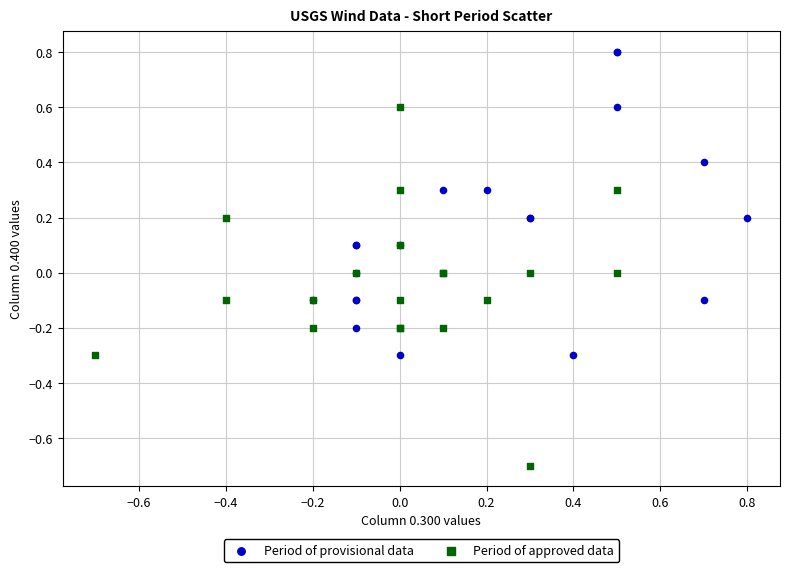

Which series has the largest Y range (max minus min)?

Period of approved data